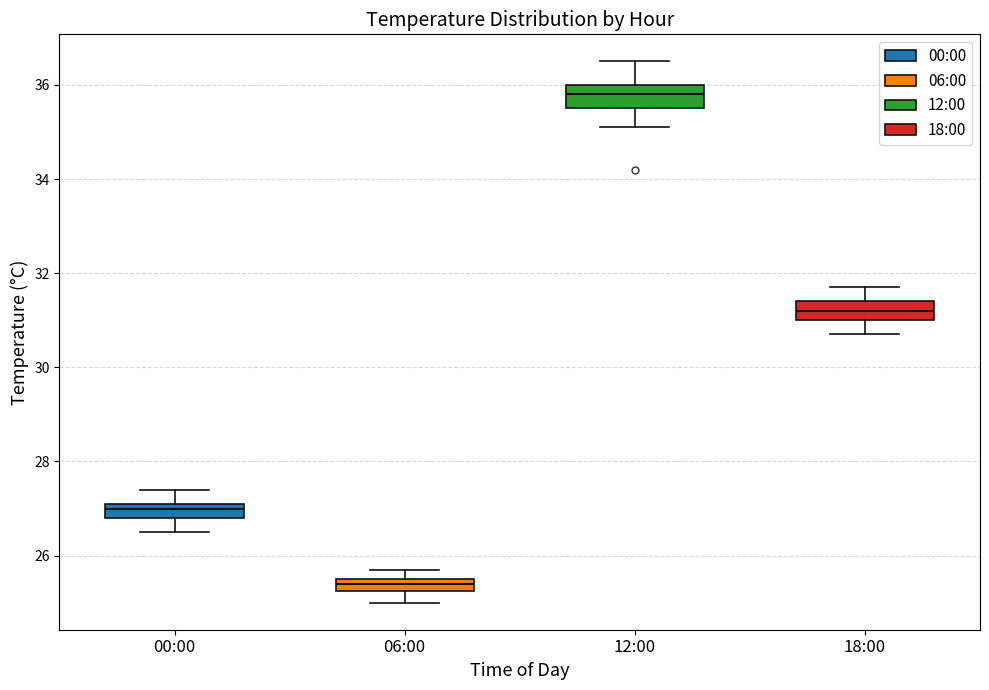

Which box has the highest median line?

12:00